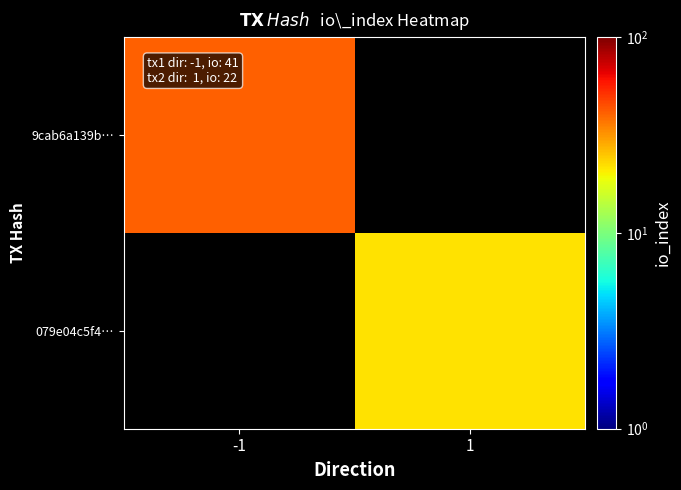

Rank the series by their average value, from lowest to highest.

9cab6a139b…, 079e04c5f4…